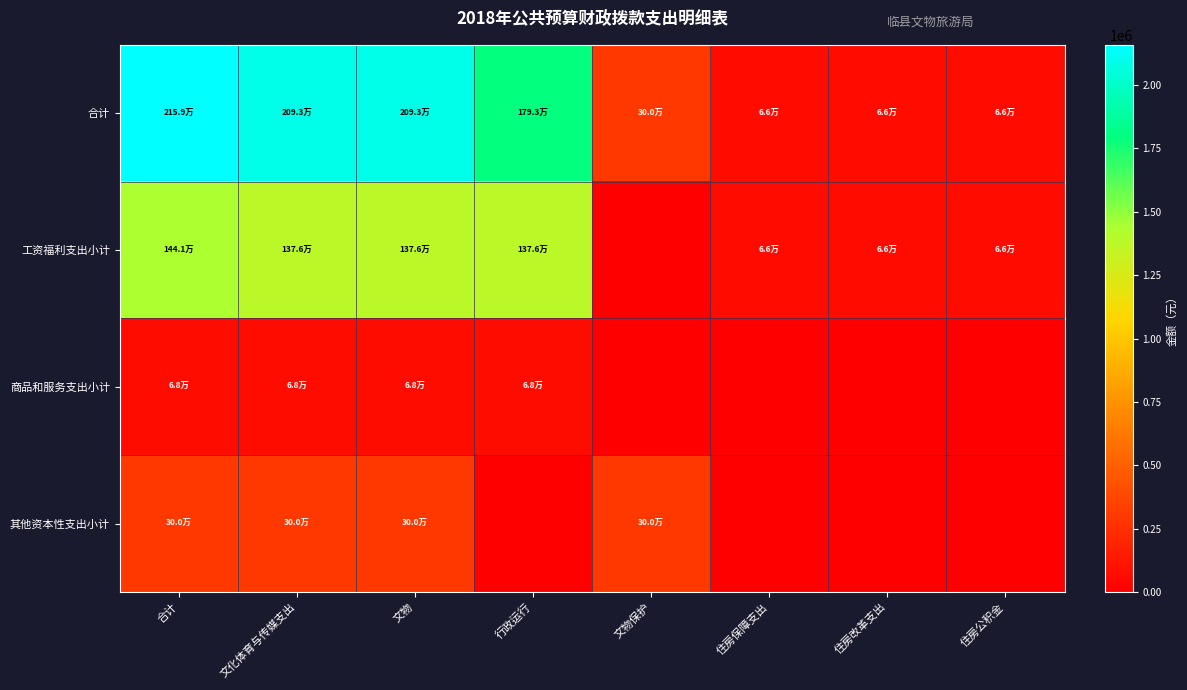

What is the total value across all series at 合计?

3968405.2